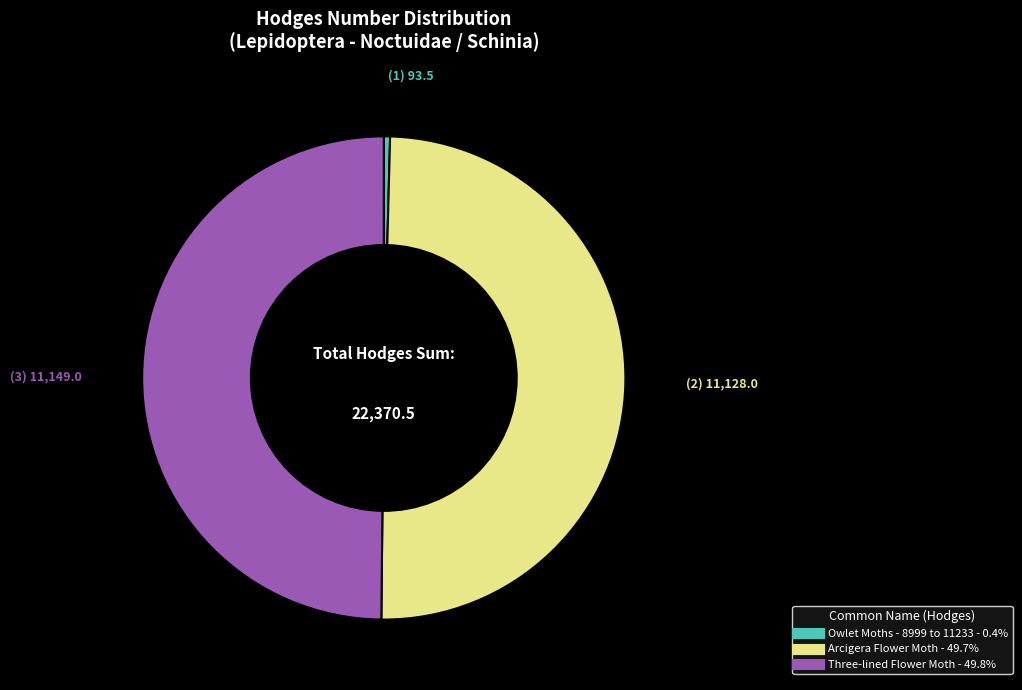

The Owlet Moths - 8999 to 11233 slice represents 0% of the pie. True or false?

True